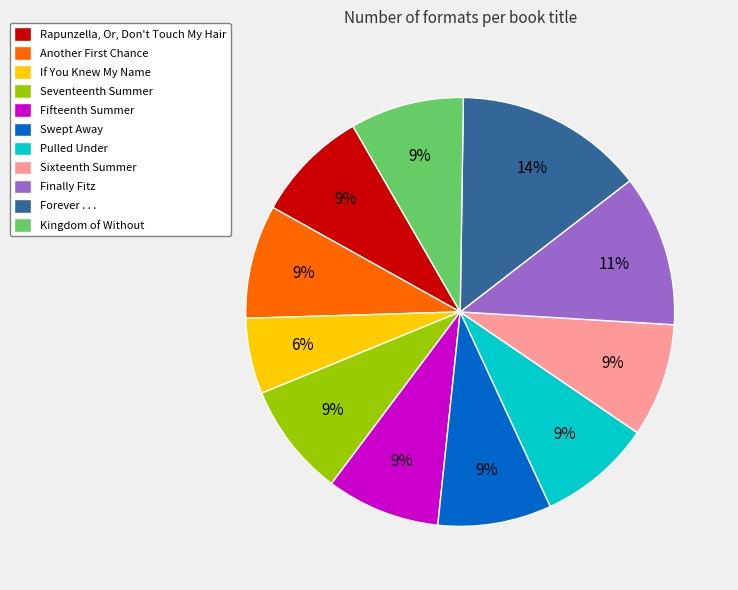

To the nearest percent, what portion does Forever . . . represent?

14%